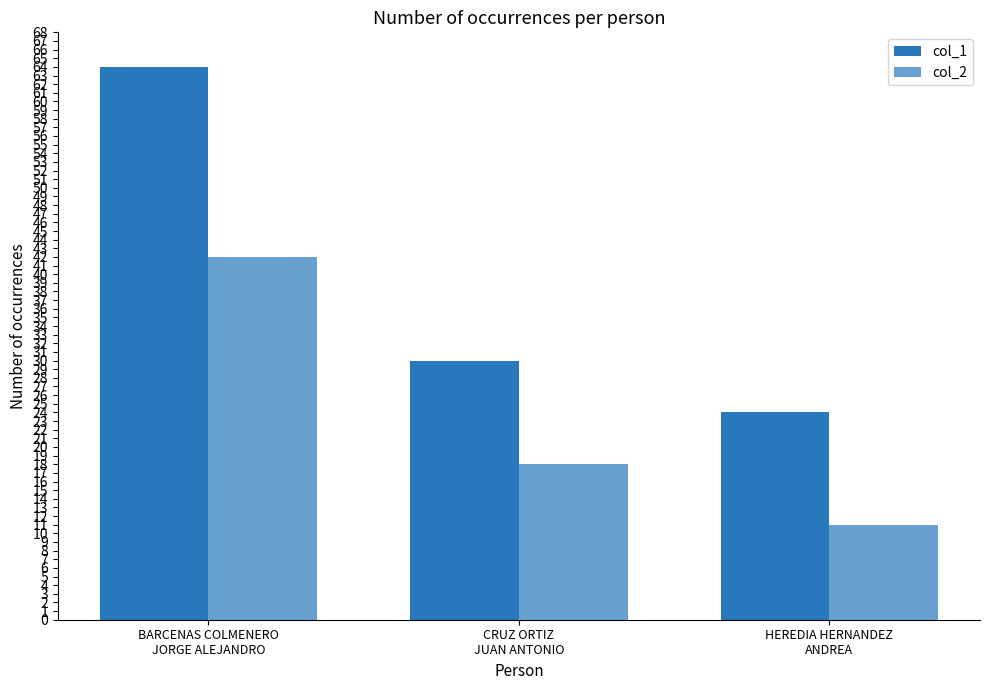

What is the difference between the col_2 values at BARCENAS COLMENERO
JORGE ALEJANDRO and CRUZ ORTIZ
JUAN ANTONIO?

24